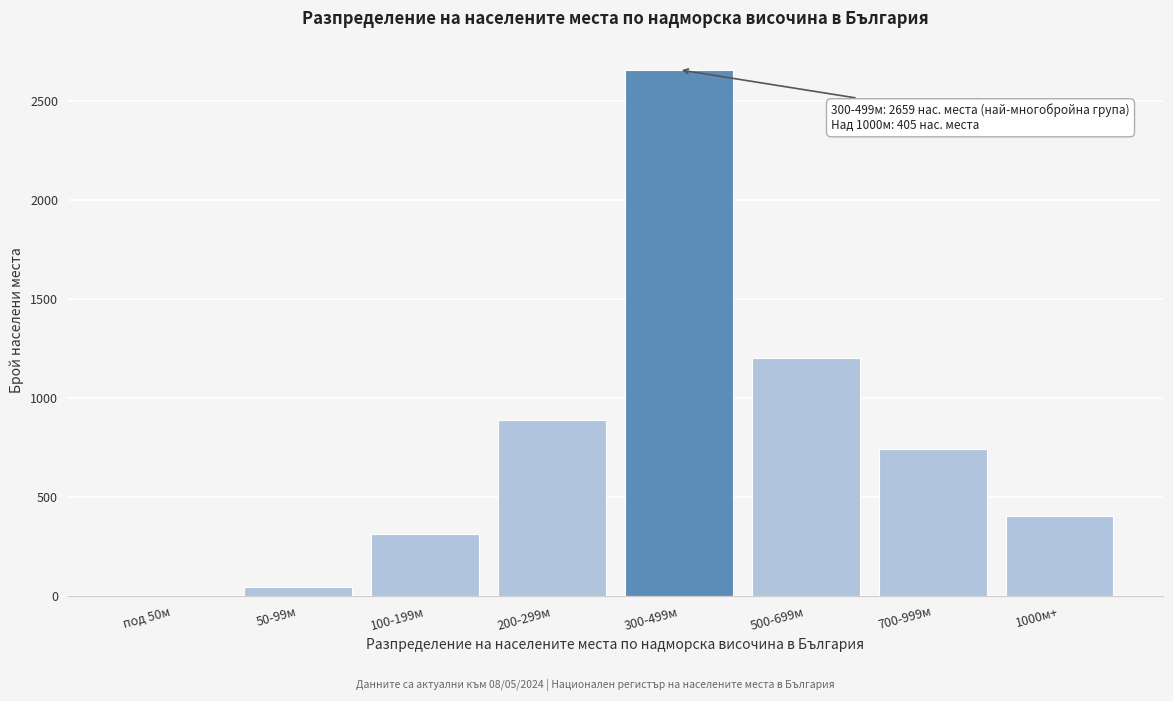

Reading left to right, transcribe all the data shown in this chart.

под 50м=2	50-99м=45	100-199м=312	200-299м=890	300-499м=2659	500-699м=1203	700-999м=743	1000м+=405